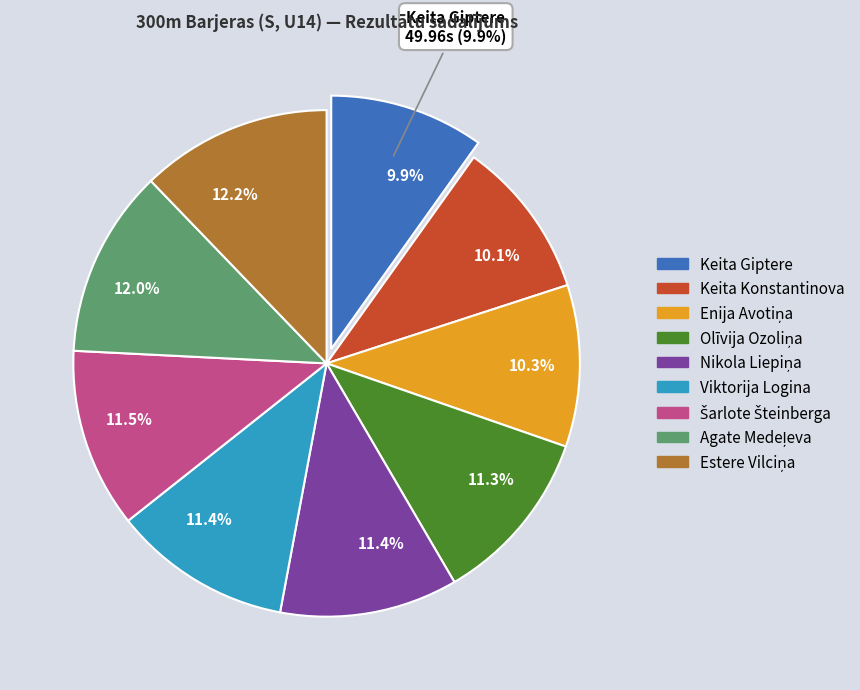

The Nikola Liepiņa slice represents 11% of the pie. True or false?

True